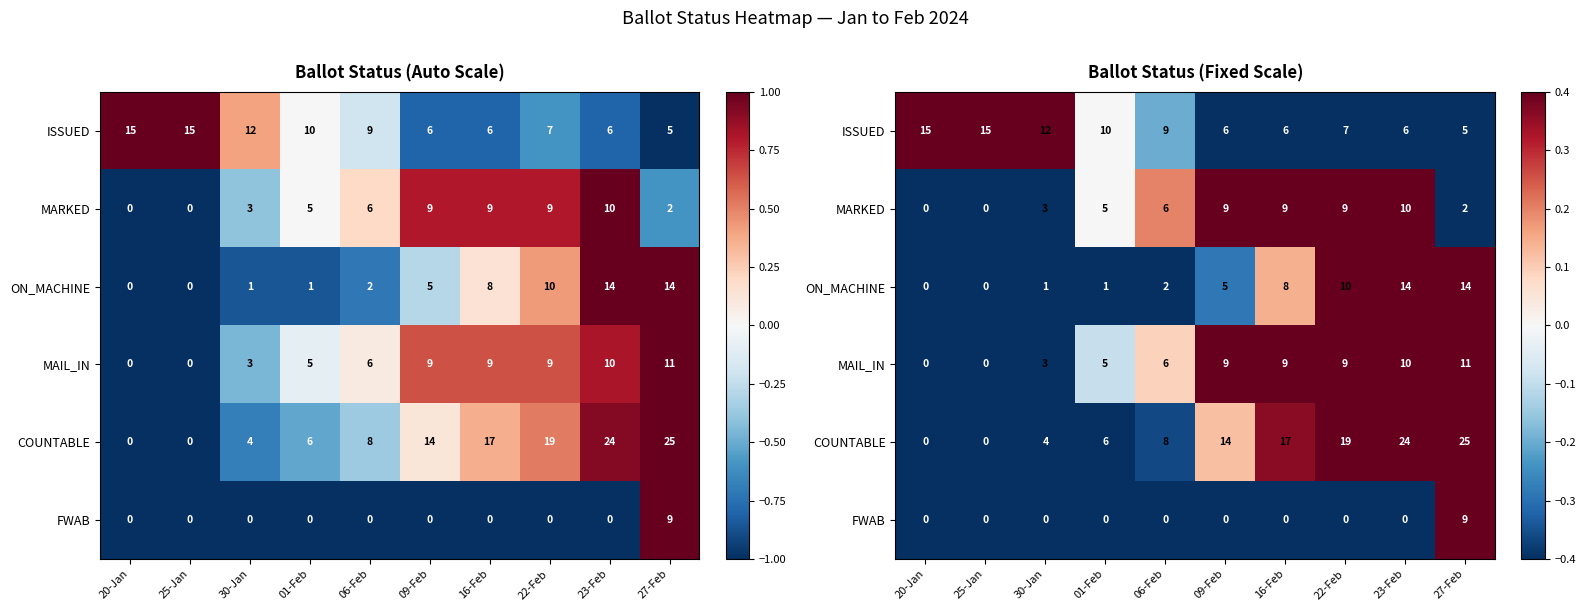

True or false: MAIL_IN has a value of 0.3 at 22-Feb.

False